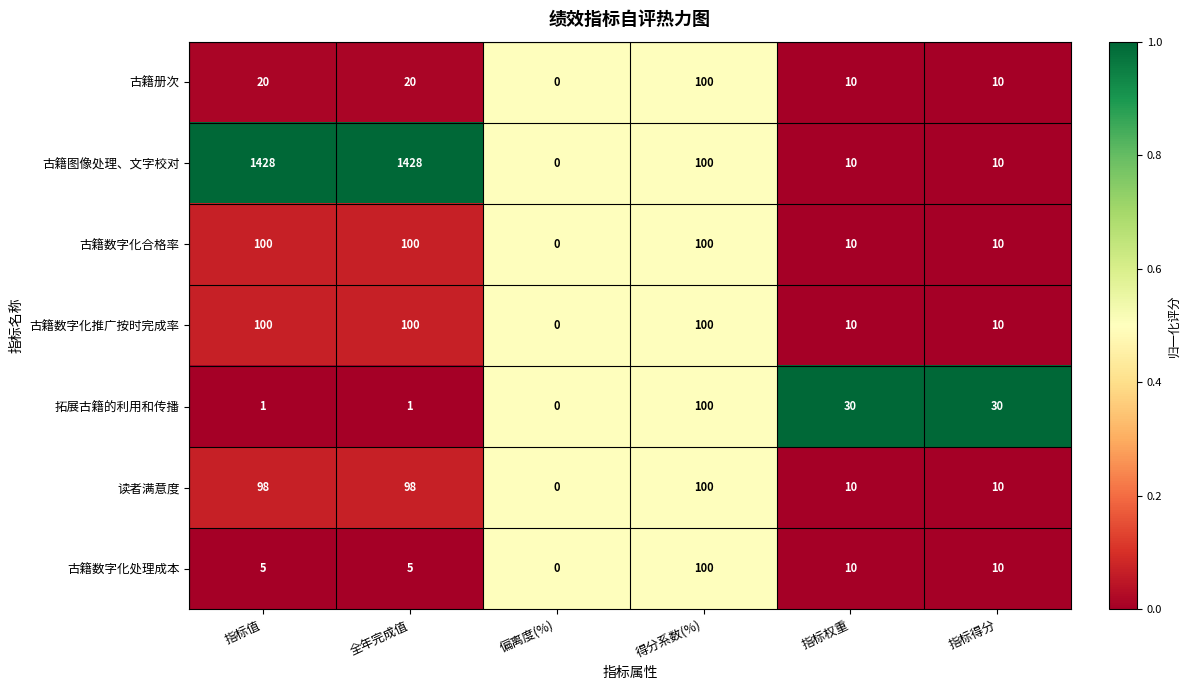

How many values in the 古籍图像处理、文字校对 series are below 100?

3